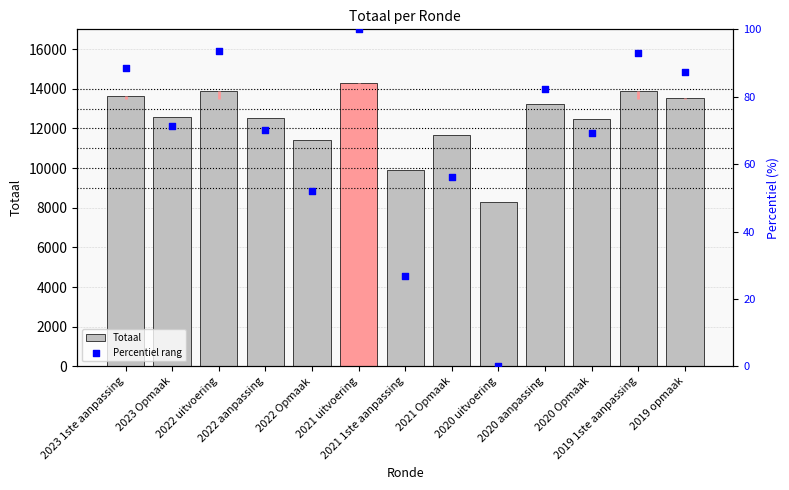

At how many categories does at least one series exceed 10550?

11